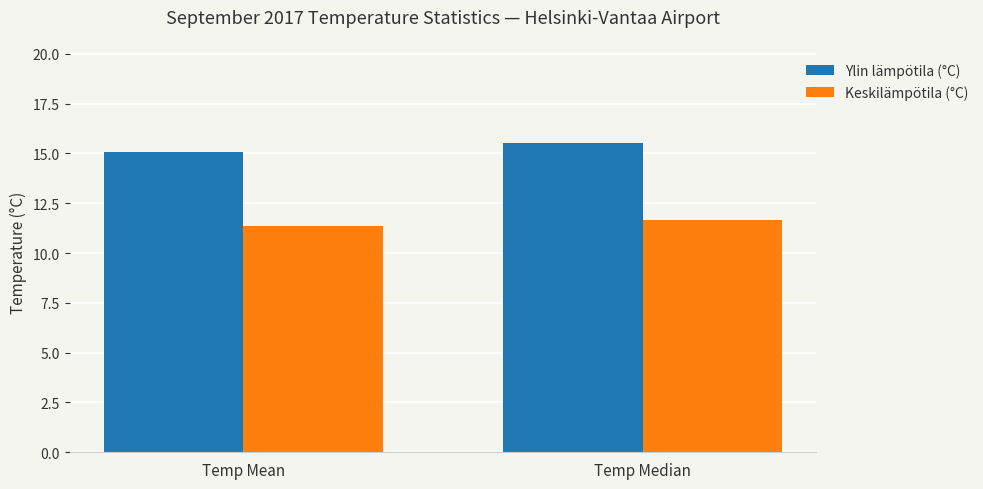

At how many categories does at least one series exceed 11?

2